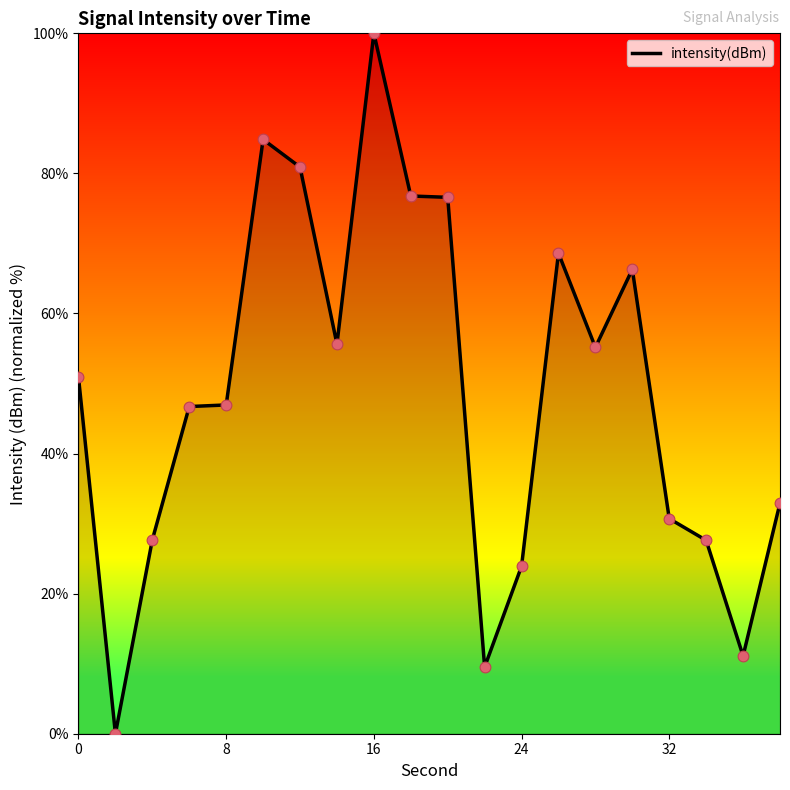

What is the greatest value displayed?

100.0